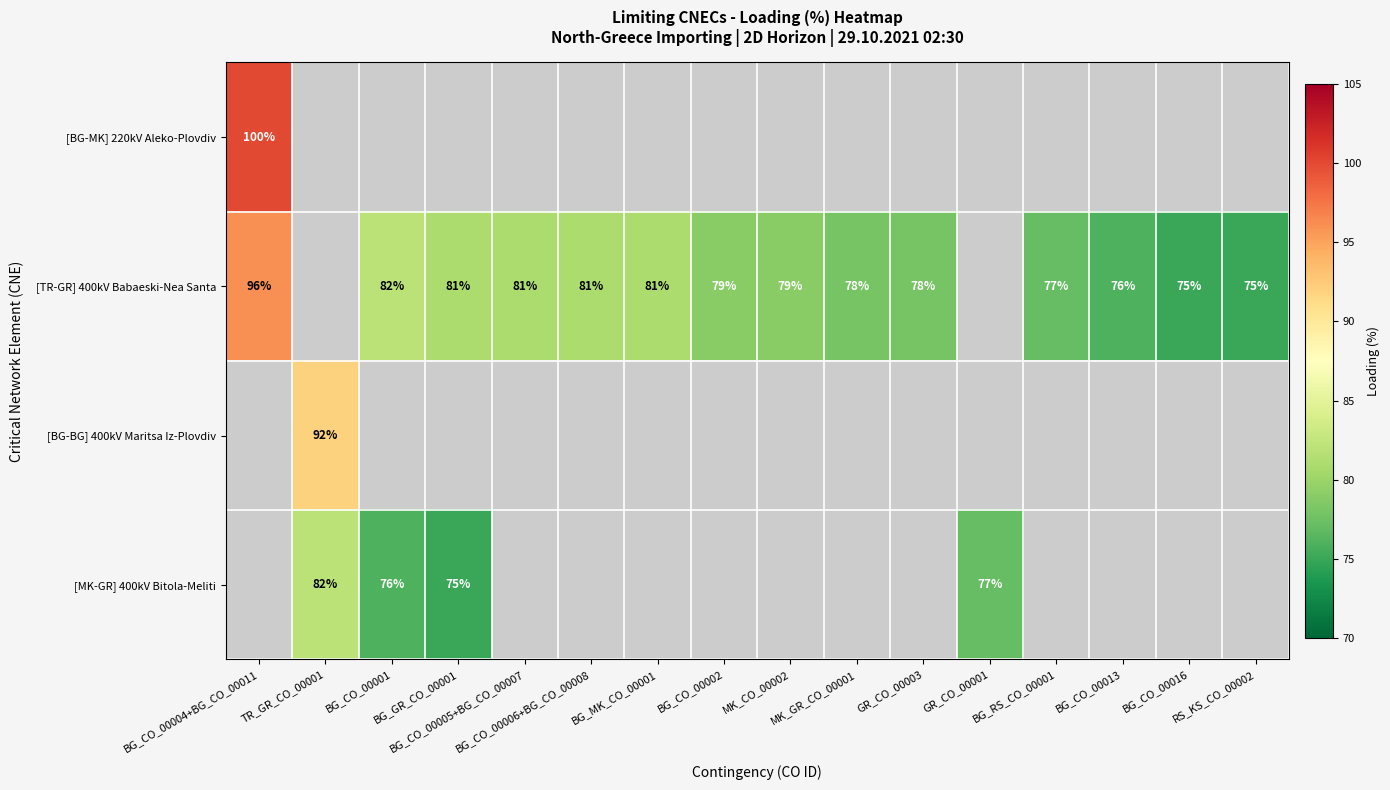

True or false: [TR-GR] 400kV Babaeski-Nea Santa has a value of 109.6 at BG_CO_00013.

False